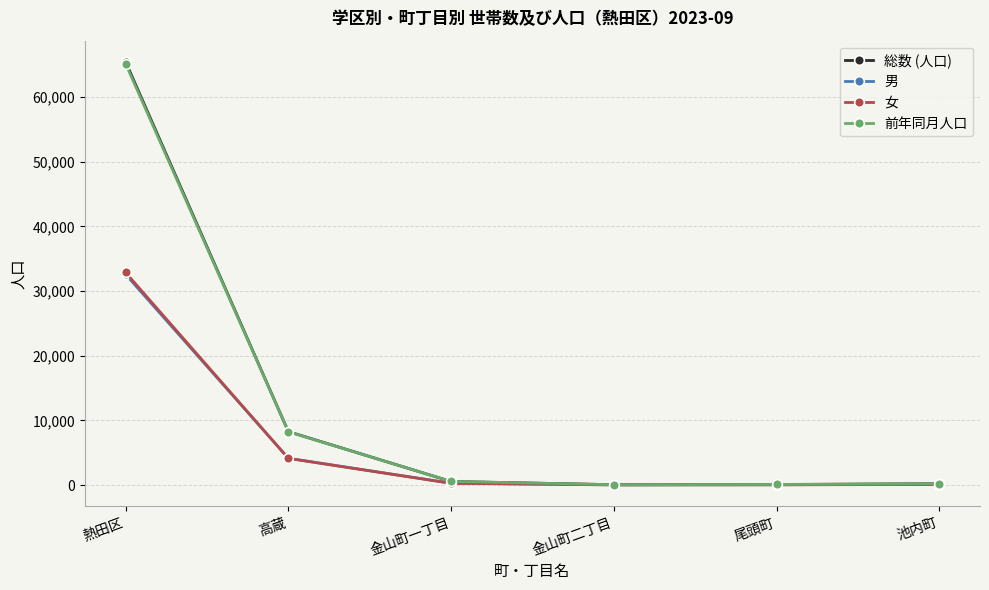

At which label does 男 reach its peak?

熱田区